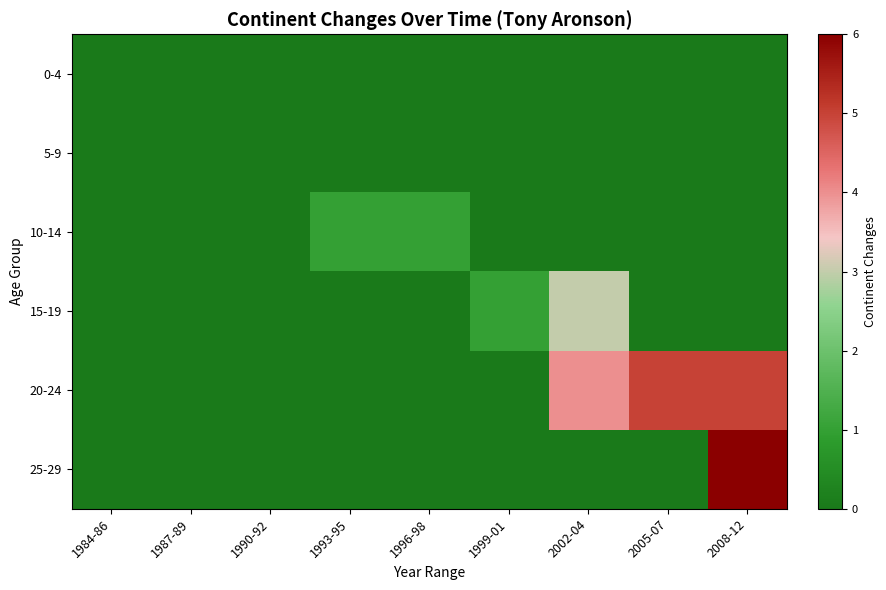

How many data points does each series have?

9